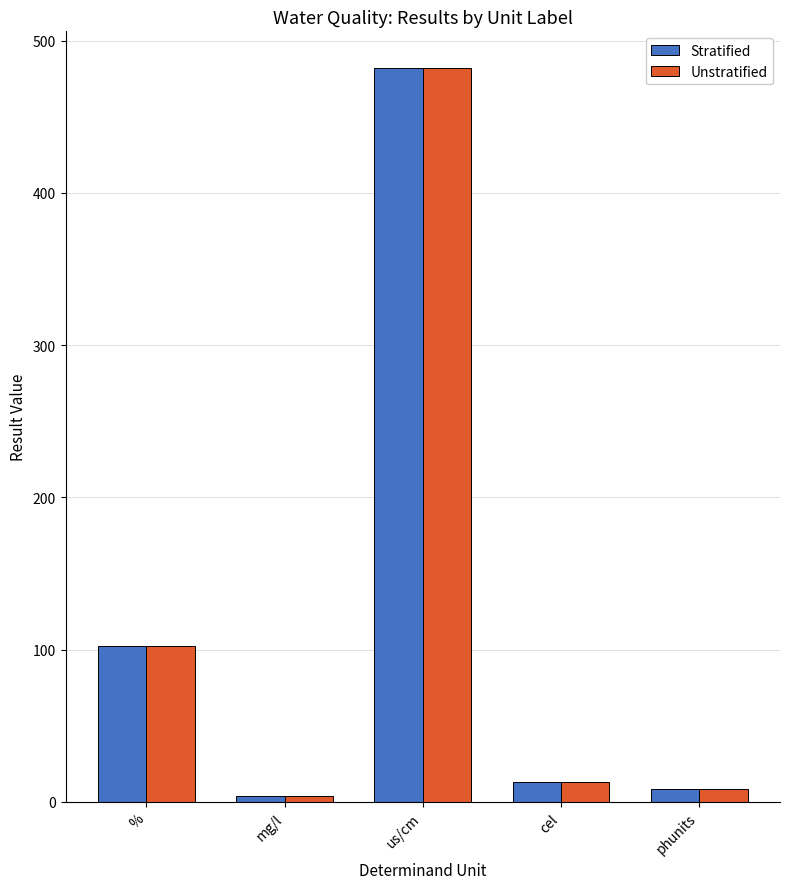

How many groups of bars are there?

5